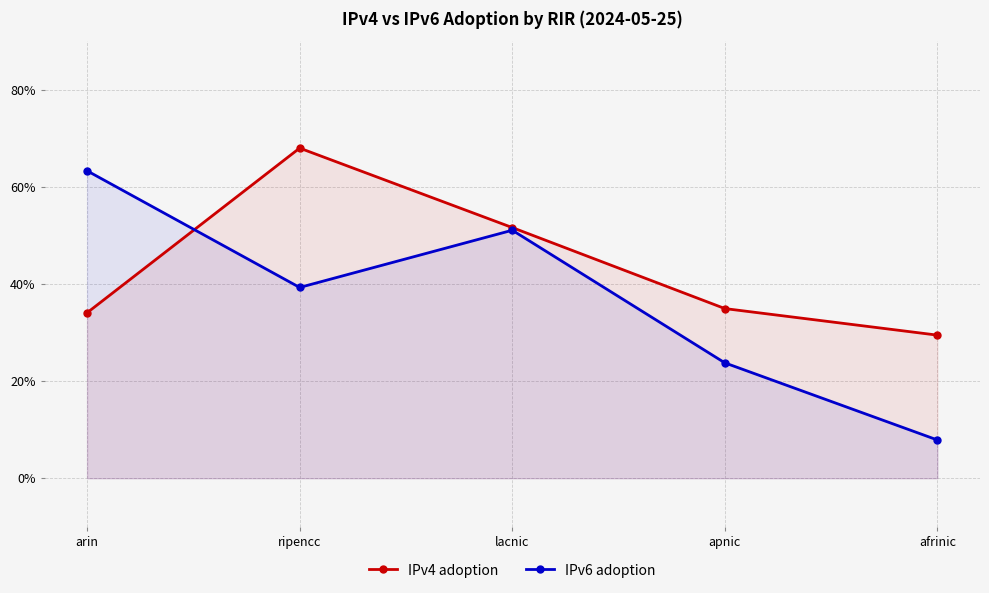

List the series in order of their peak value, lowest first.

IPv6 adoption, IPv4 adoption